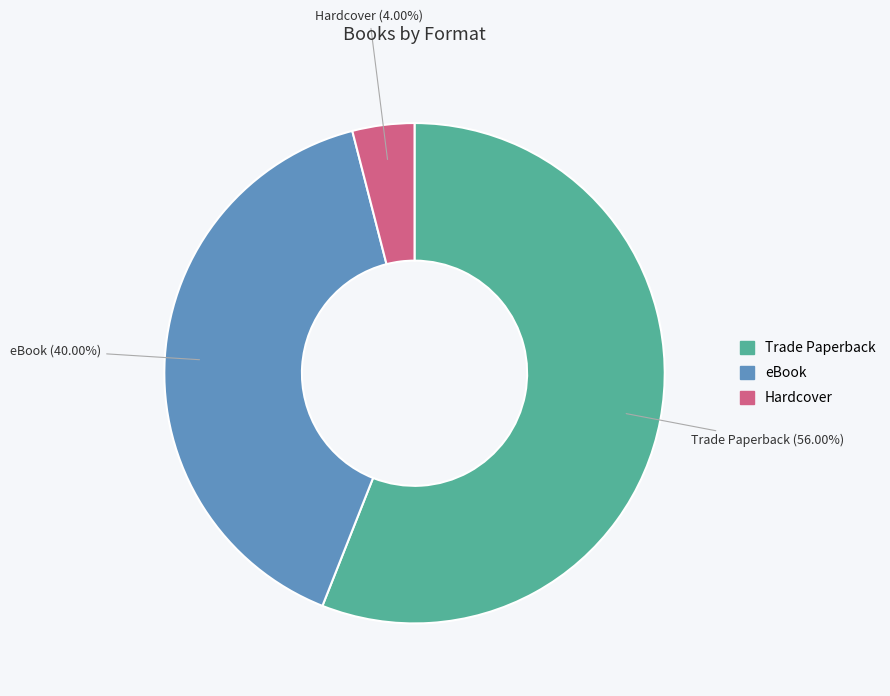

What is the majority slice?

Trade Paperback